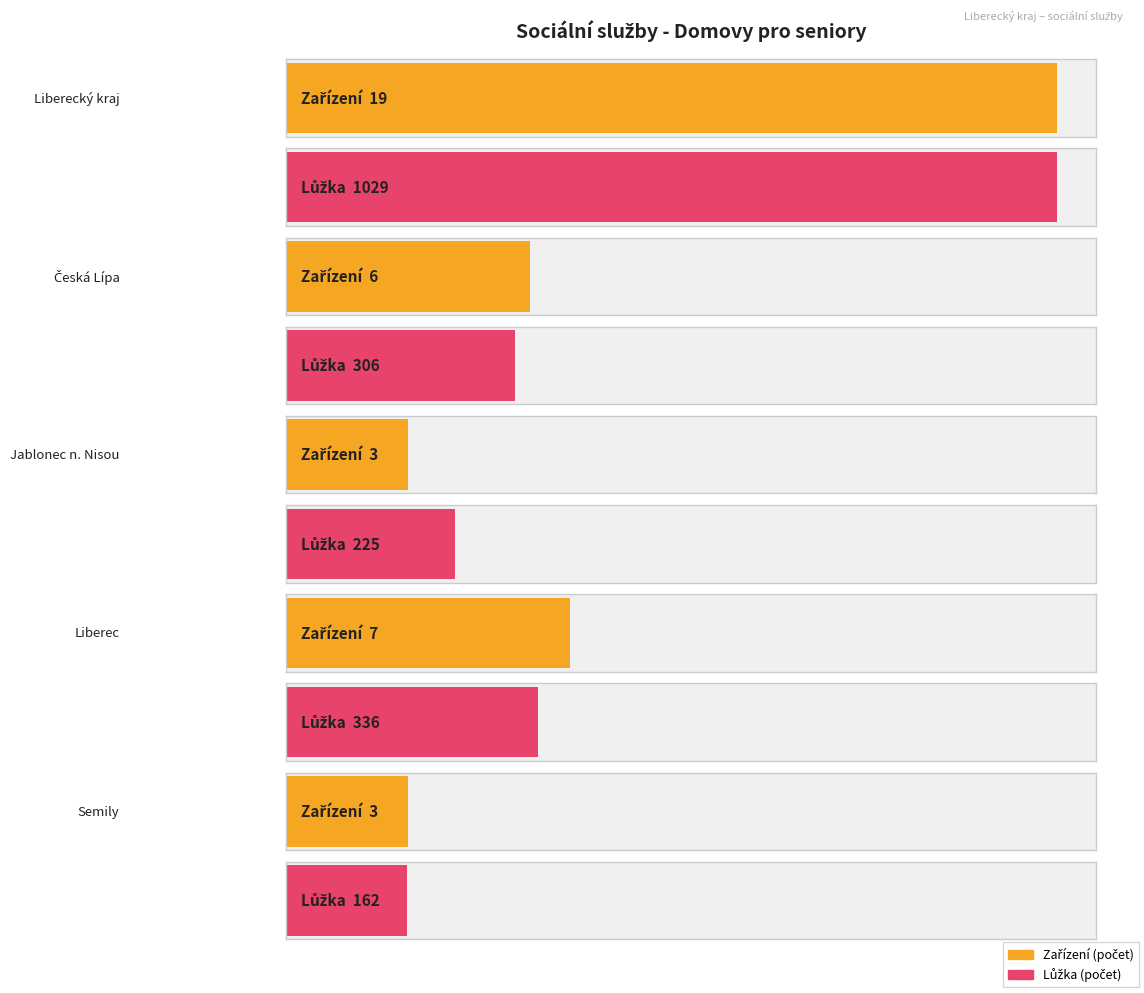

What is the label of the 1st bar from the left?

Liberecký kraj